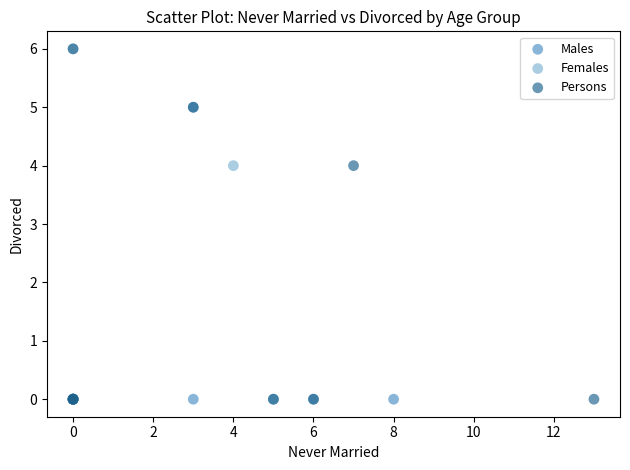

What are all the series names shown in the legend?

Males, Females, Persons